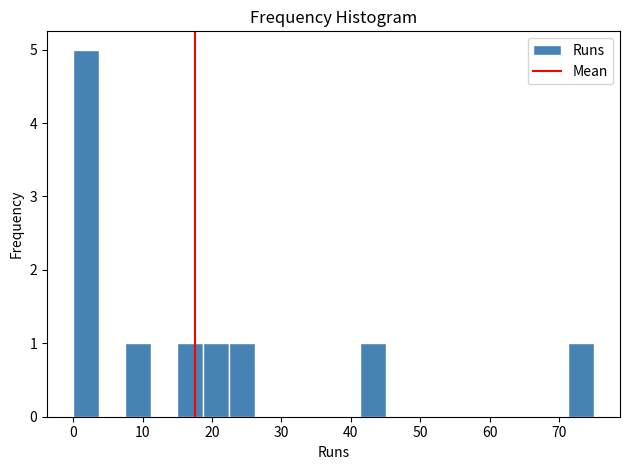

Around what value on the x-axis is the tallest bar? Give the approximate position of its centre, as read against the axis.

2